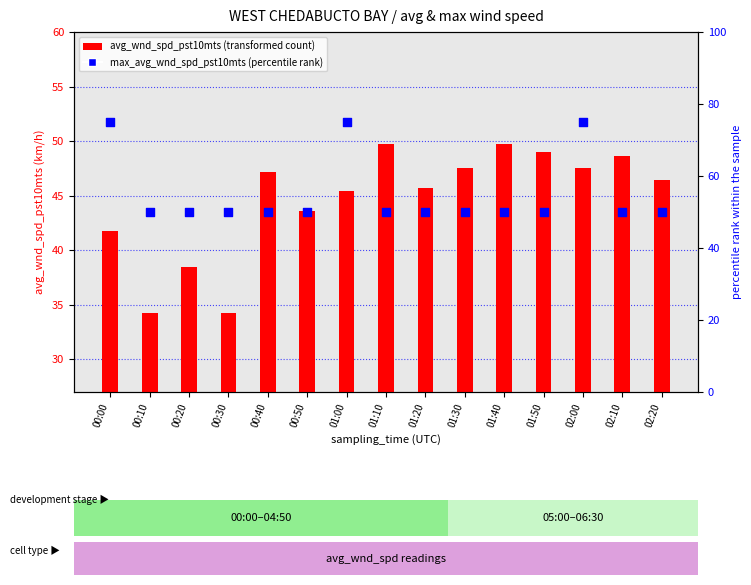

At which category is the sum across all series the highest?

02:00